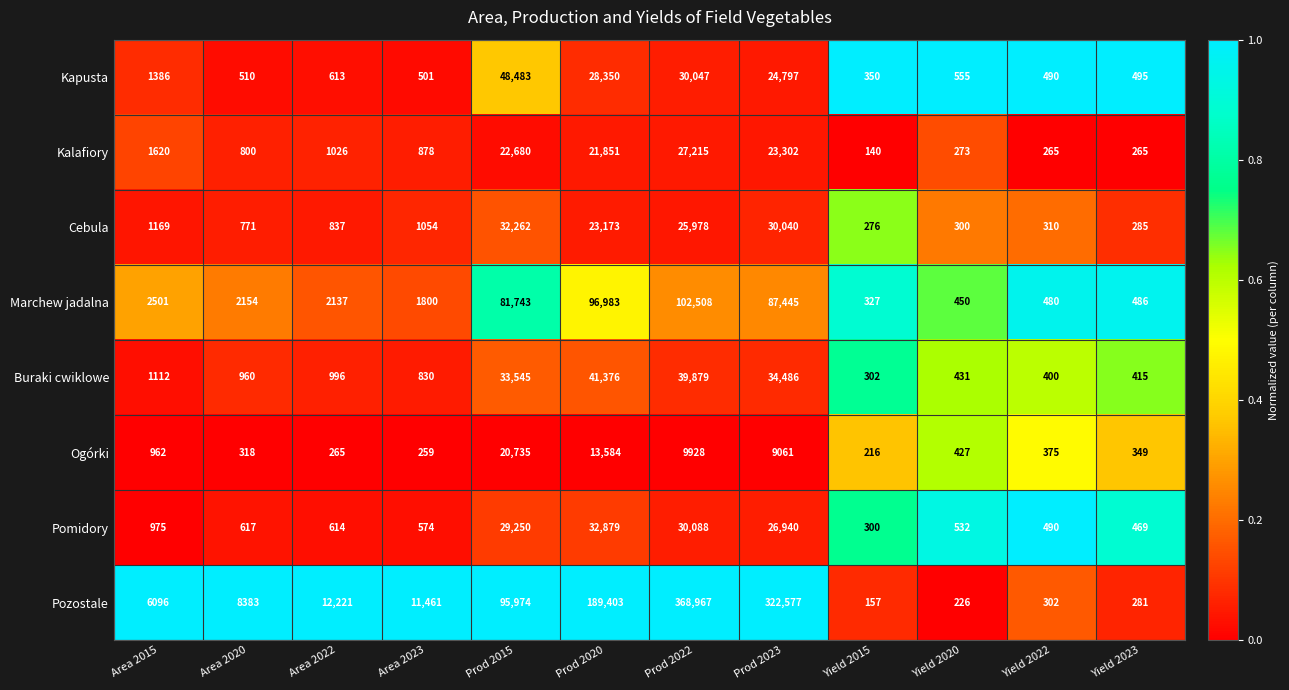

Which label corresponds to the largest value in the chart?

Prod 2022